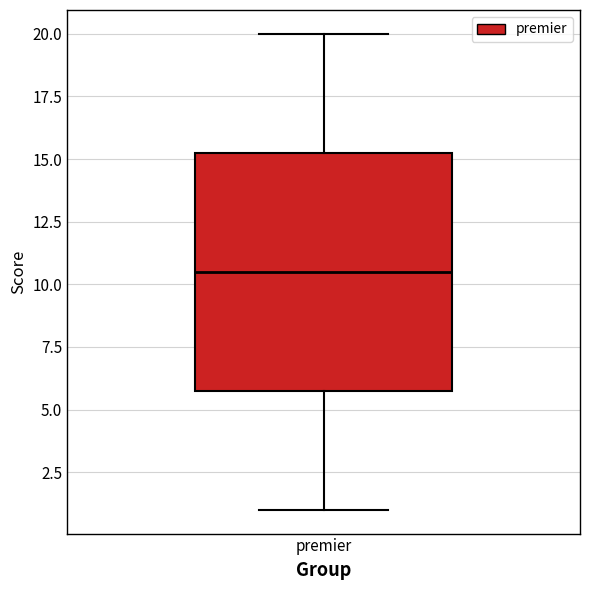

Transcribe this box plot: give where the median line is, the range the box spans, and where the two whiskers end, as read against the y-axis. The values are not printed on the chart, so give them approximately, as read against the axis.

median 10.5, box 6.0 to 15.5, whiskers 1.0 to 20.0